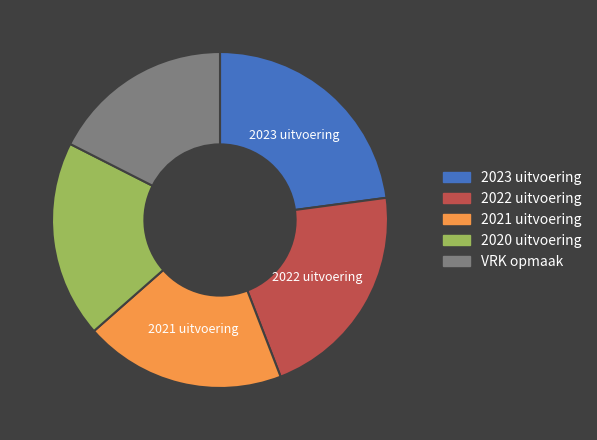

Between 2023 uitvoering and 2022 uitvoering, which is larger?

2023 uitvoering